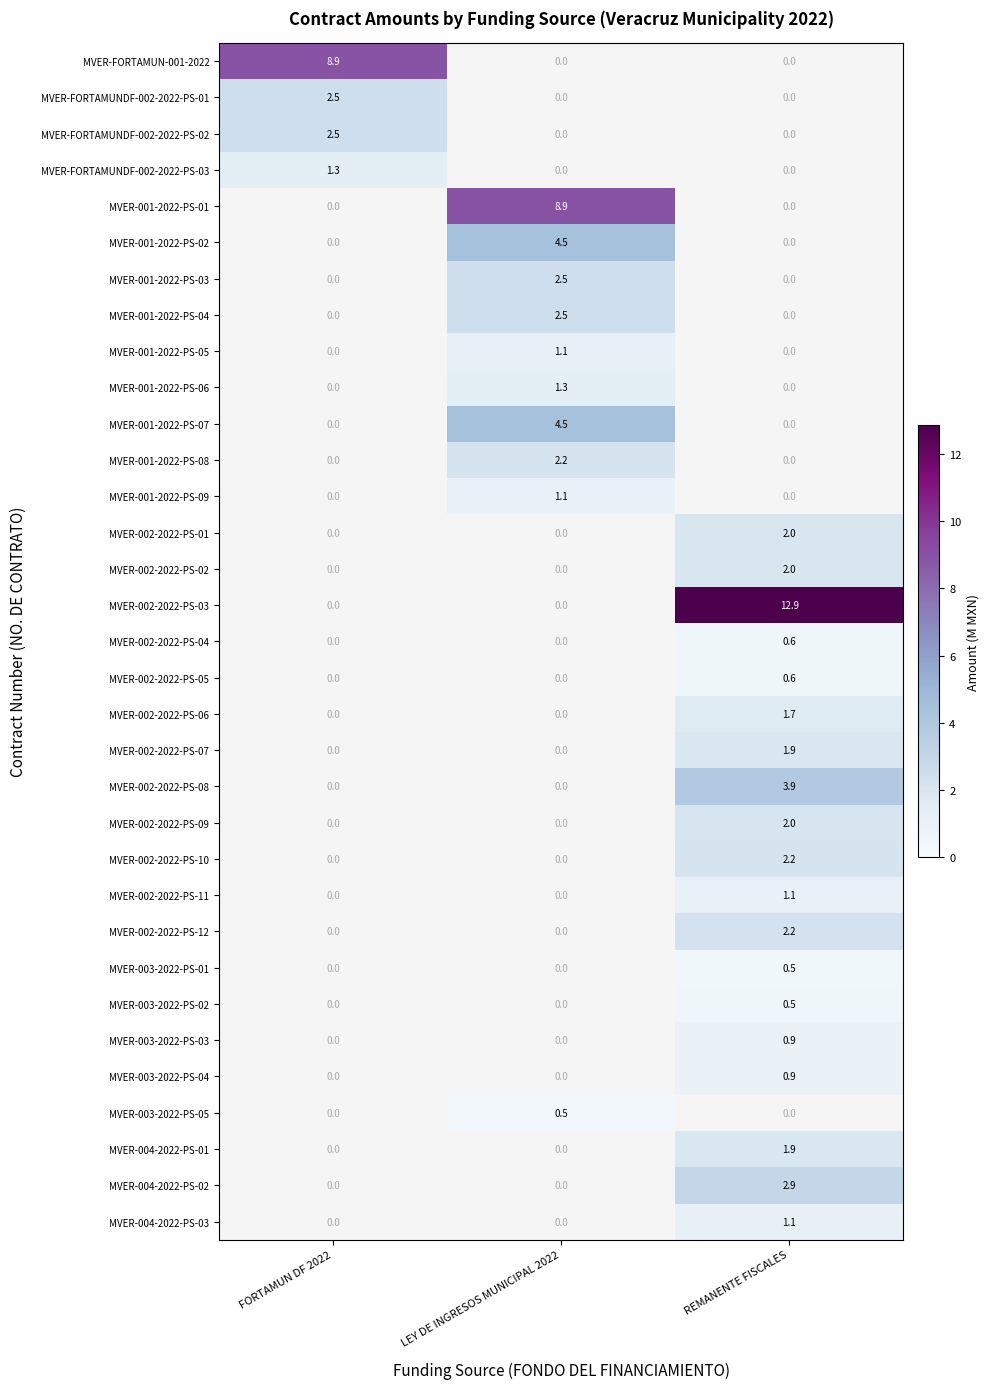

How many data points does each series have?

3